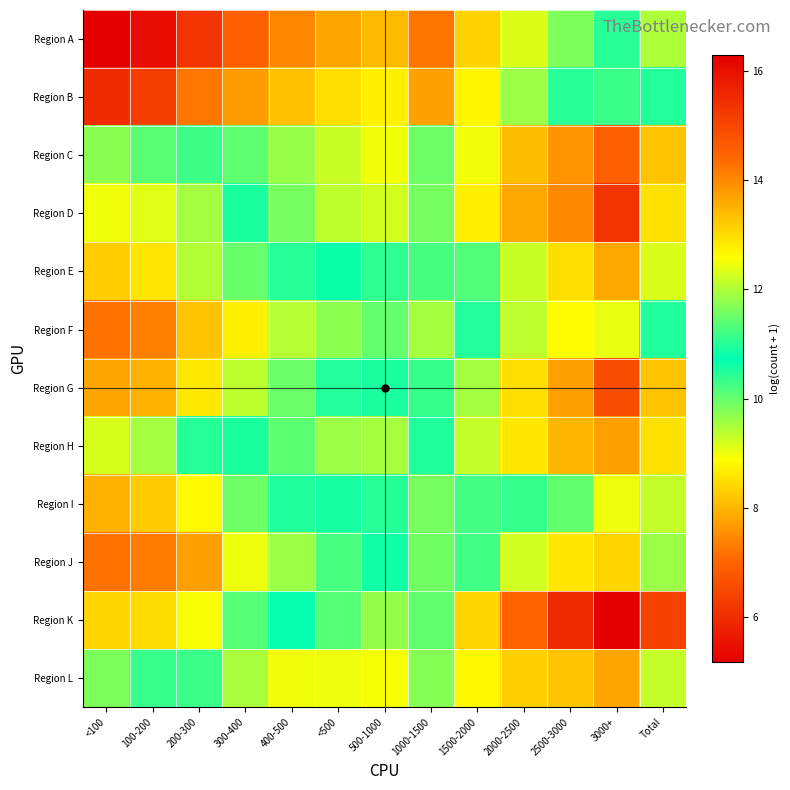

At which category is the sum across all series the highest?

<100